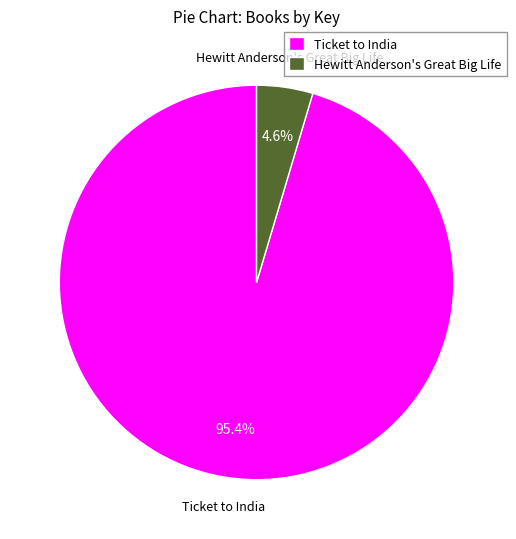

How many segments does this pie chart have?

2